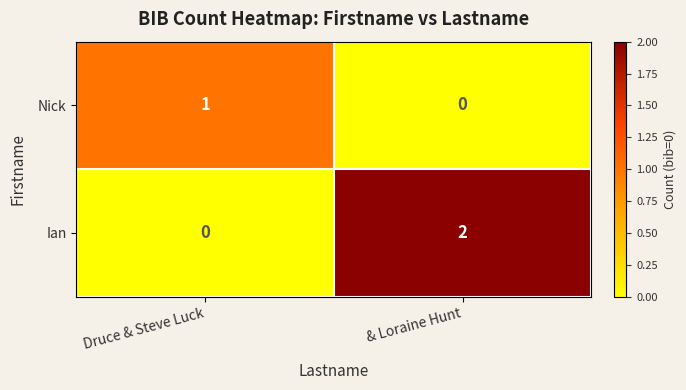

The Ian series shows -1 at Druce & Steve Luck. True or false?

False